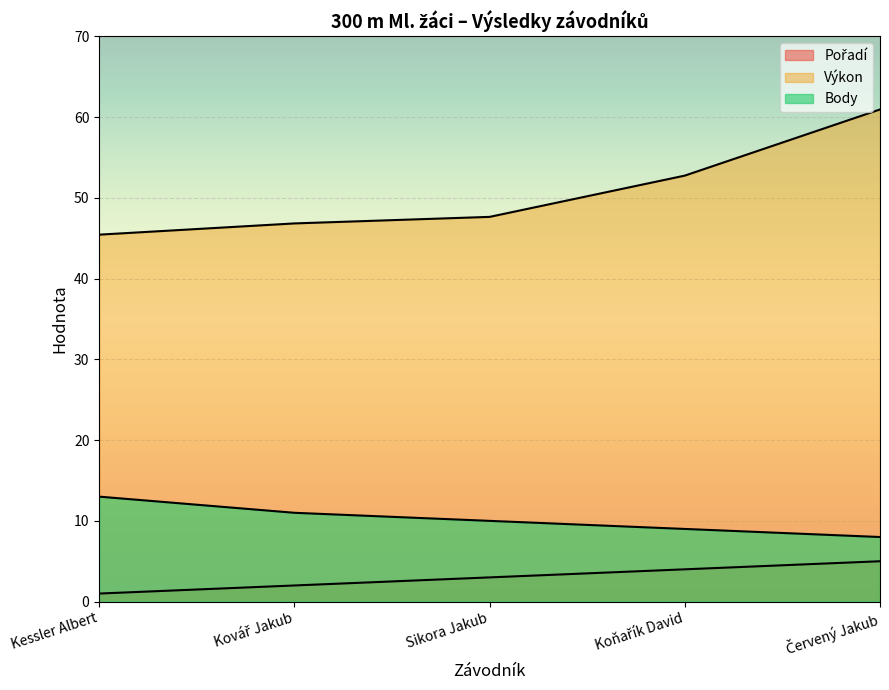

Between Kessler Albert and Kovář Jakub, which series saw the biggest shift?

Body